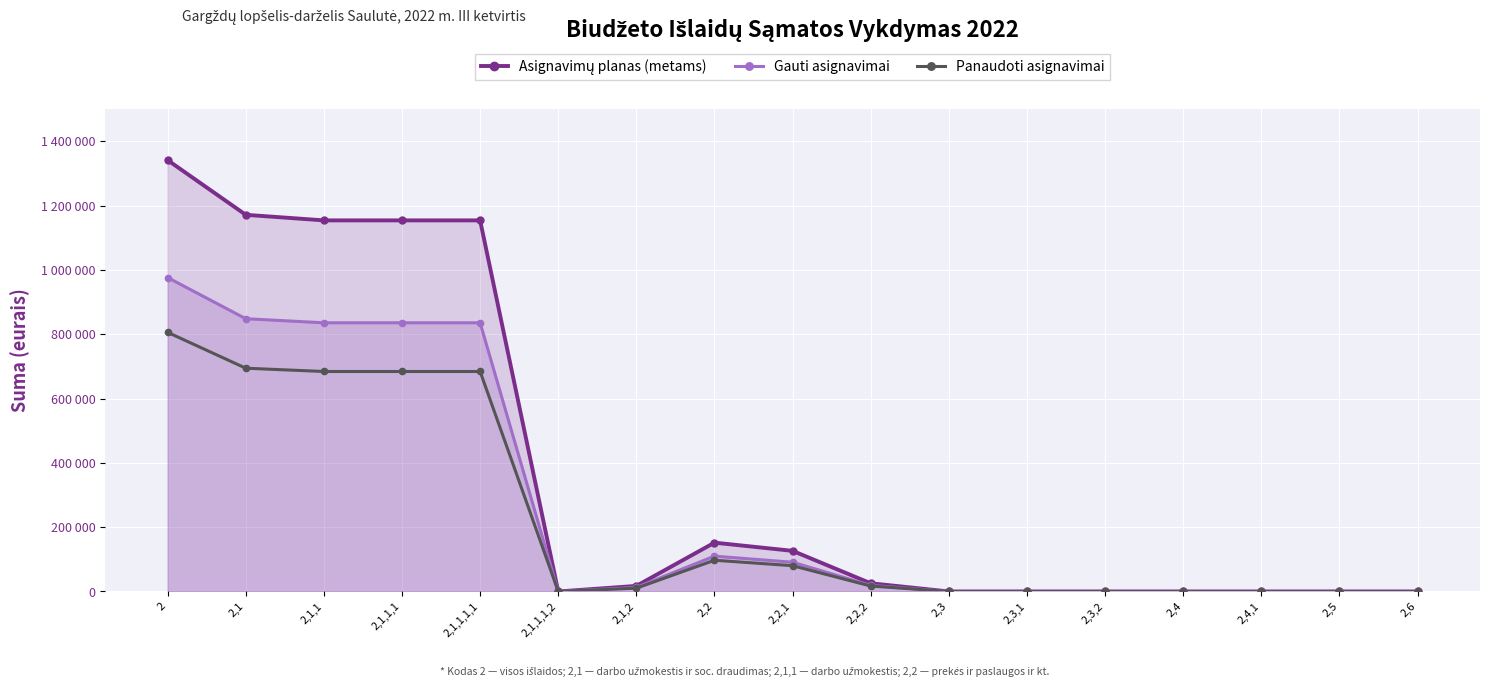

At how many categories does at least one series exceed 233635?

5